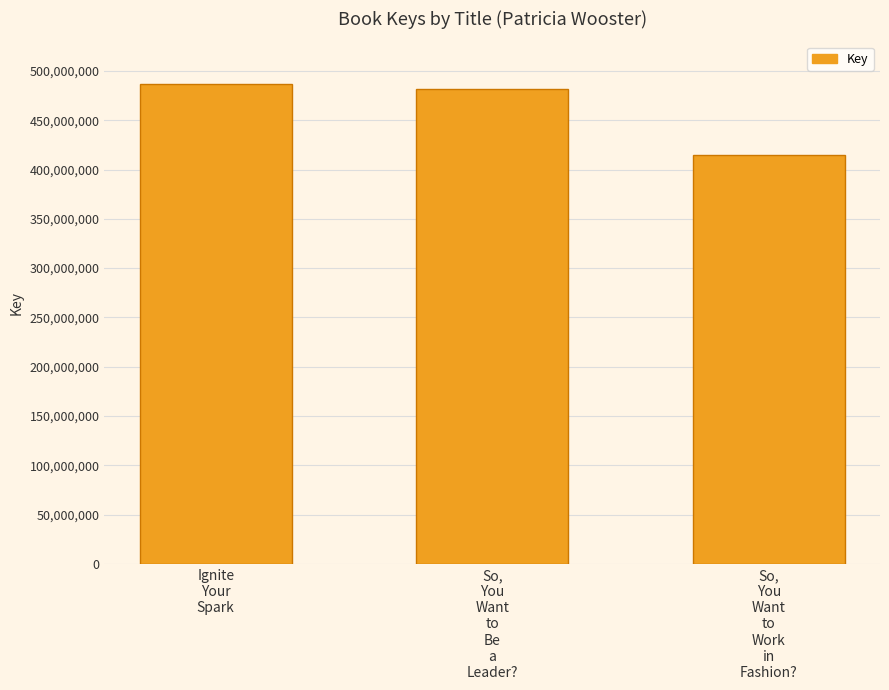

What position from the right is So,
You
Want
to
Be
a
Leader??

2